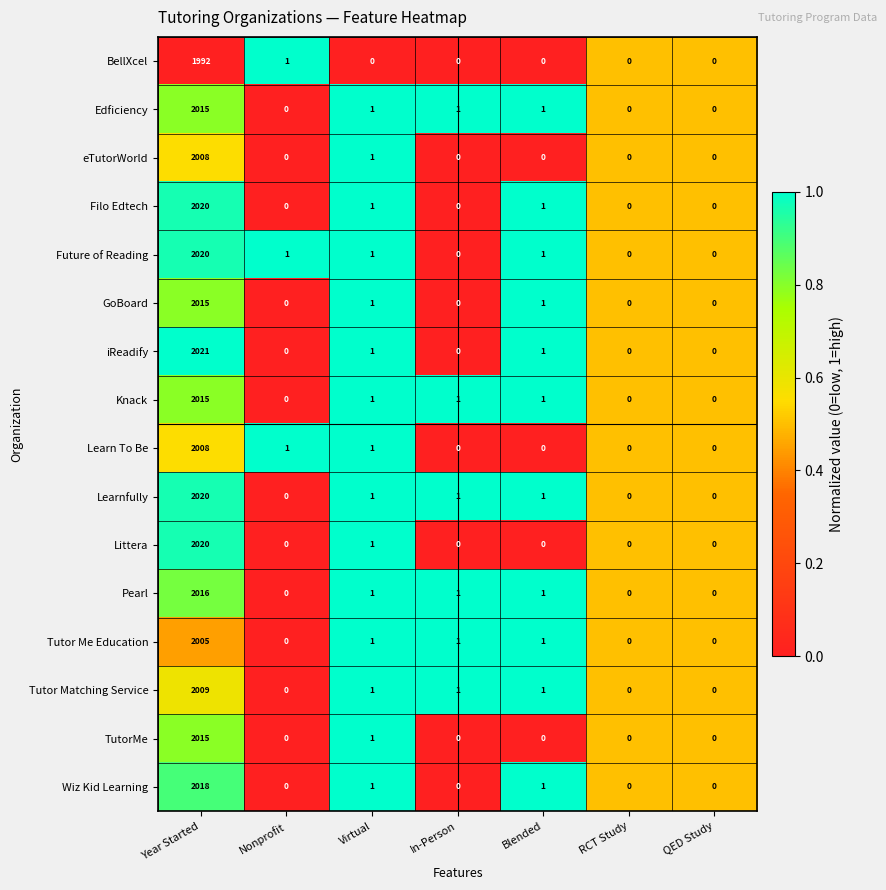

At which category does the chart reach its peak across all series?

Year Started